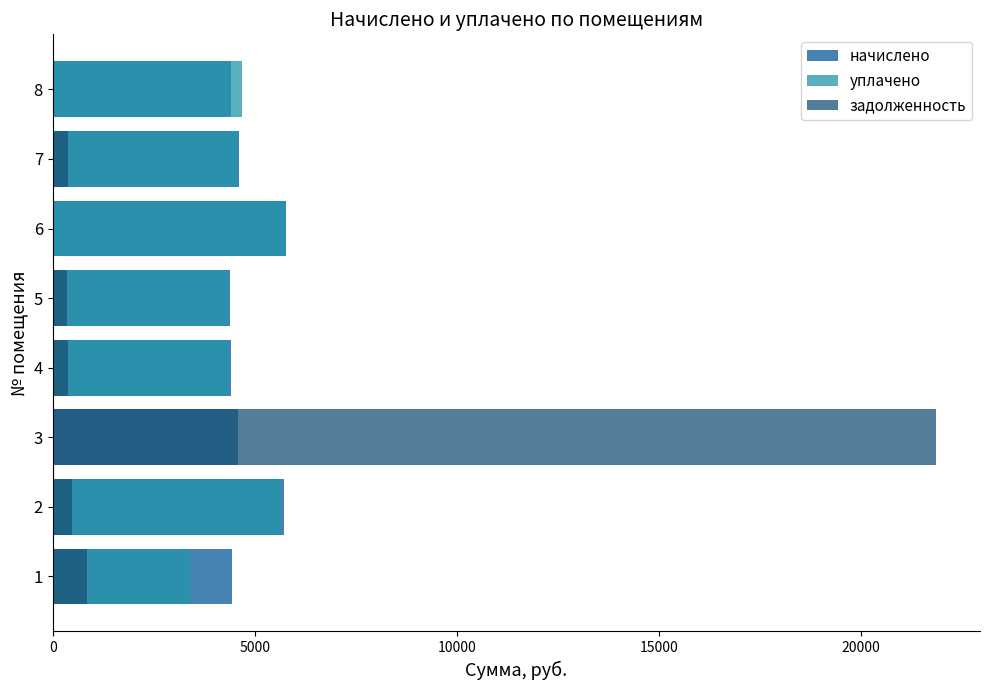

Rank the series by their average value, from lowest to highest.

задолженность, уплачено, начислено